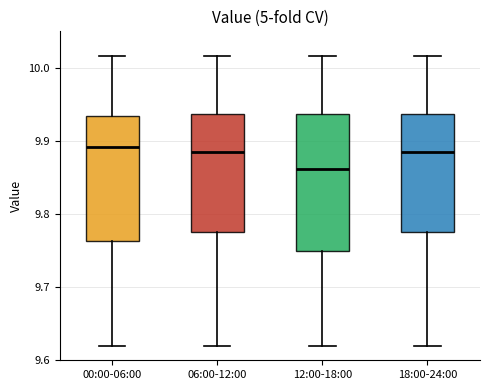

Where does the median line of the box for 00:00-06:00 sit on the y-axis? The values are not printed on the chart, so give them approximately, as read against the axis.

9.89